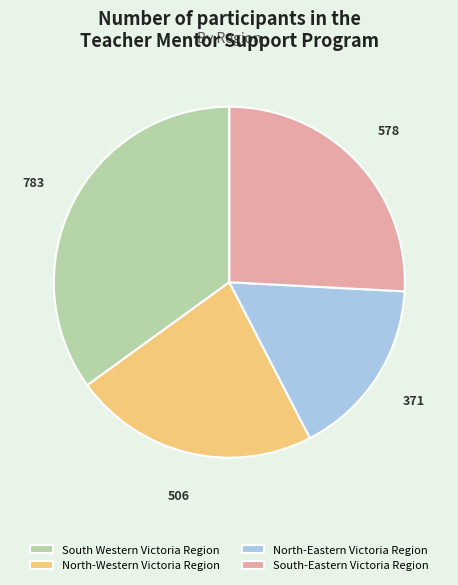

Is it true that North-Western Victoria Region is 30% of the pie?

False